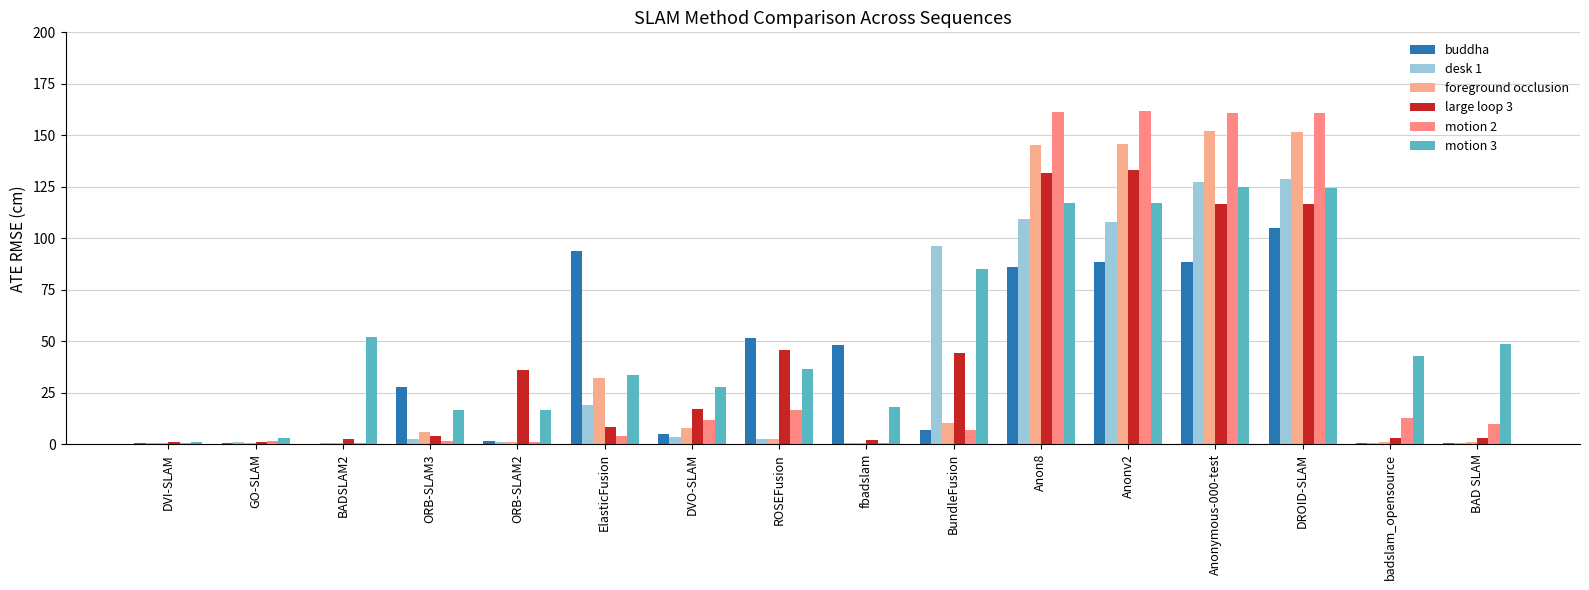

What position from the left is ORB-SLAM2?

5